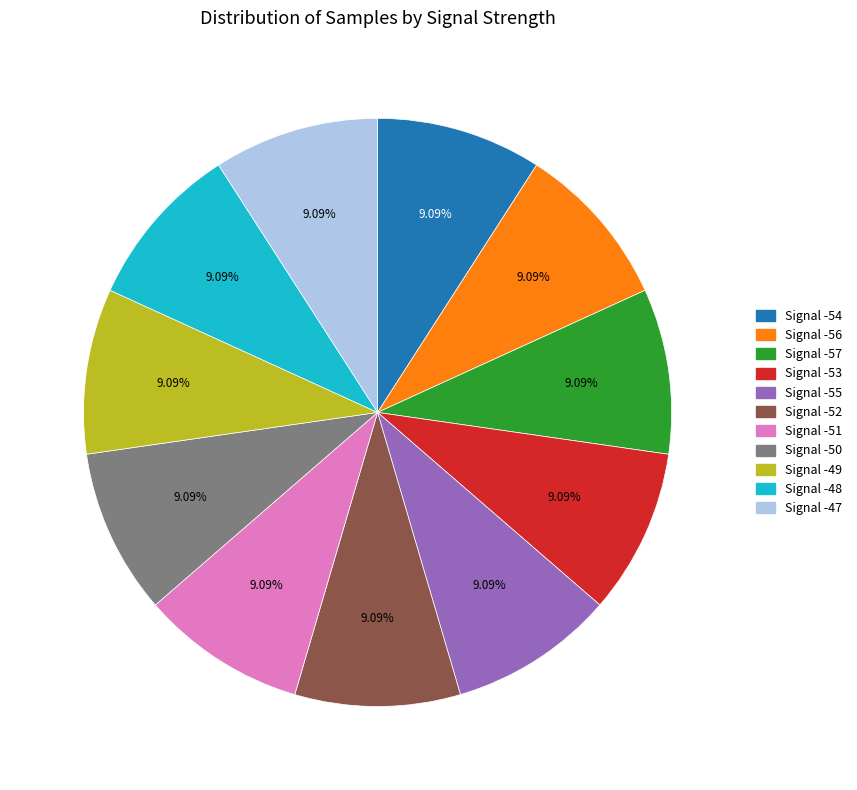

Is it true that Signal -54 is 9% of the pie?

True